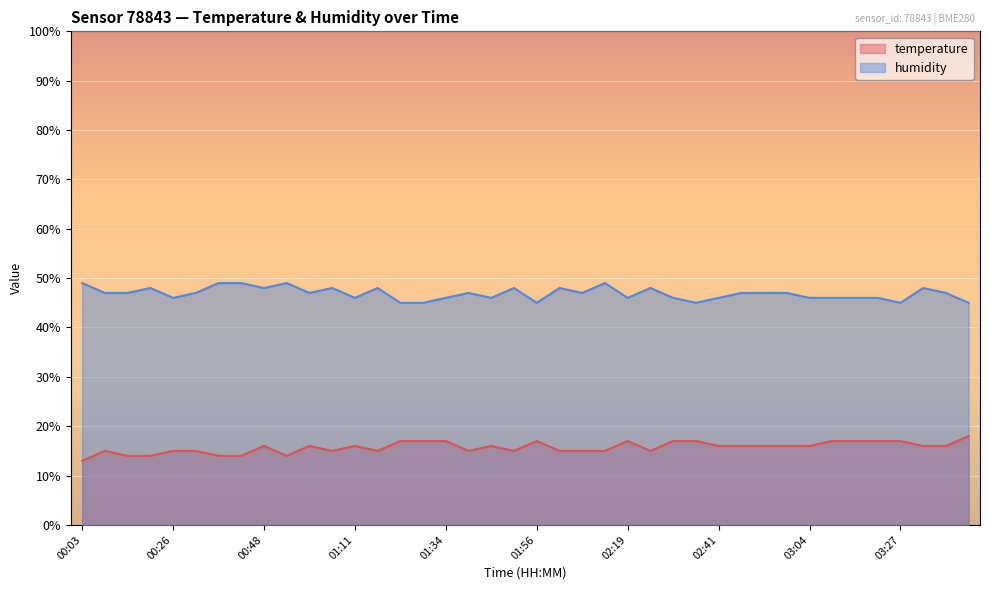

What is the lowest value of the temperature series?

13